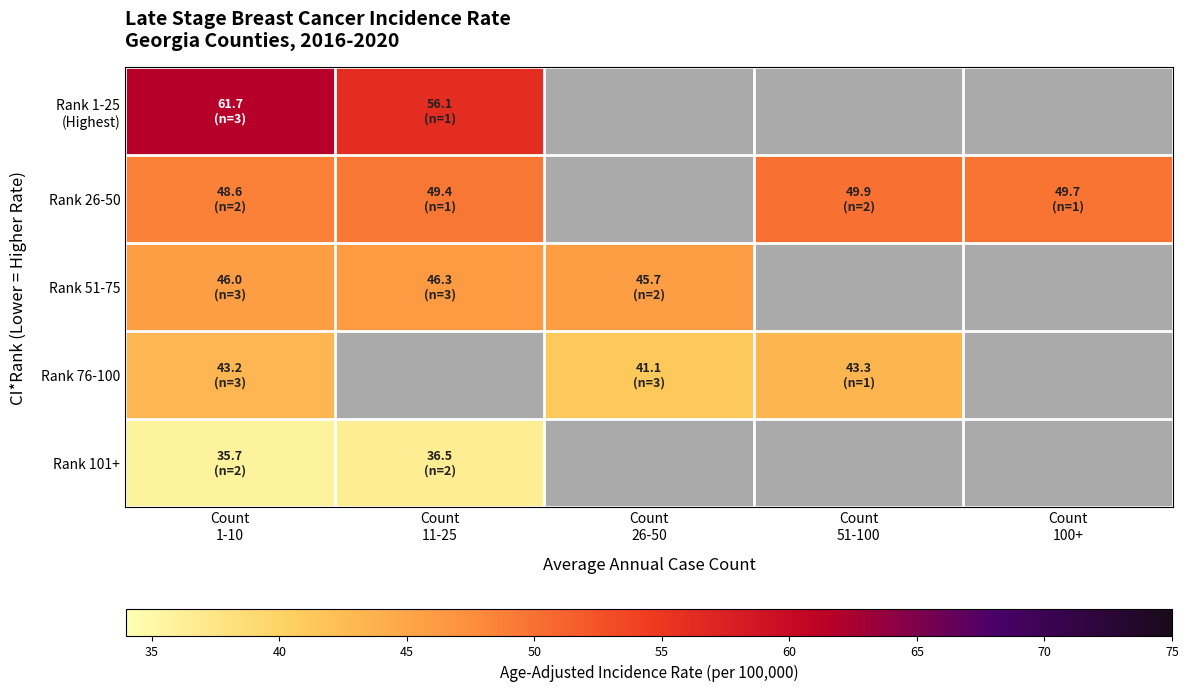

Between Count 1-10 and Count 51-100, which series saw the biggest shift?

Rank 26-50